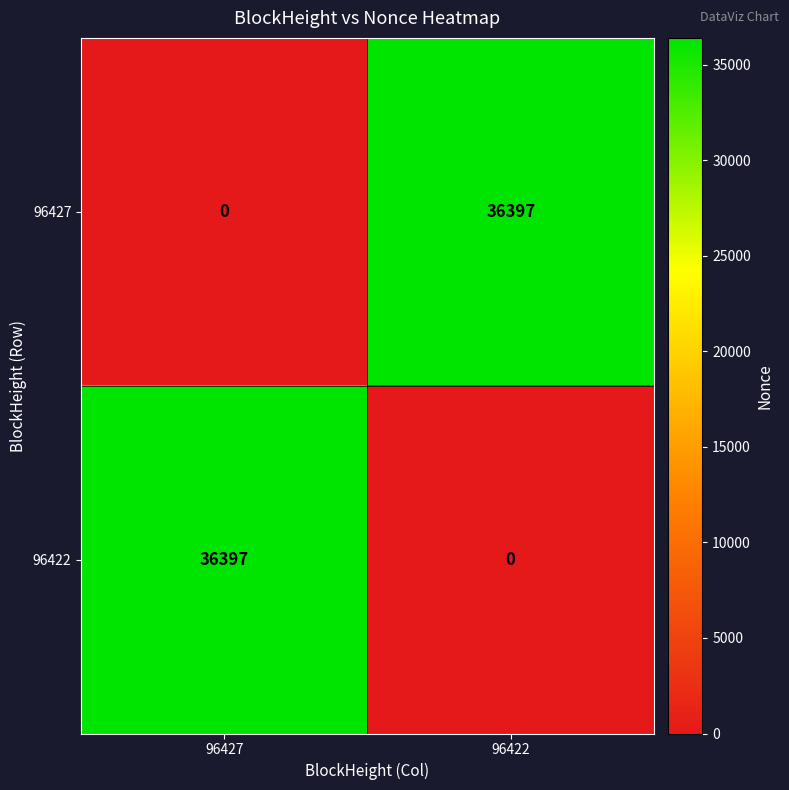

Reading left to right, list all the values displayed in this chart.

96427: 0	36397
96422: 36397	0